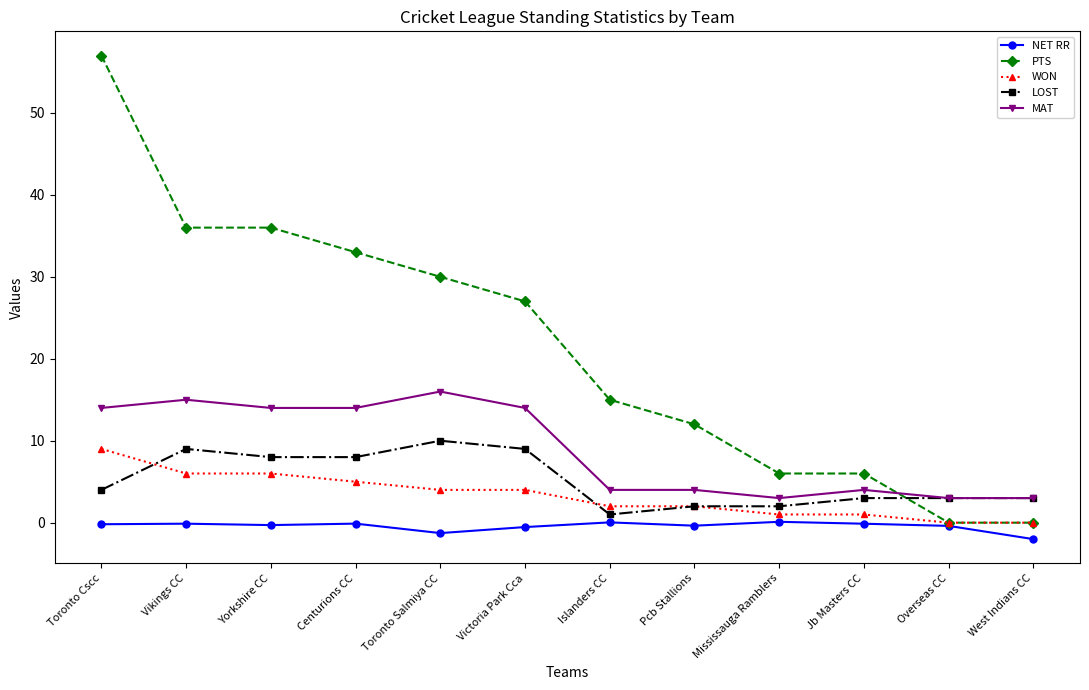

What is the approximate value of NET RR at Centurions CC?

-0.1